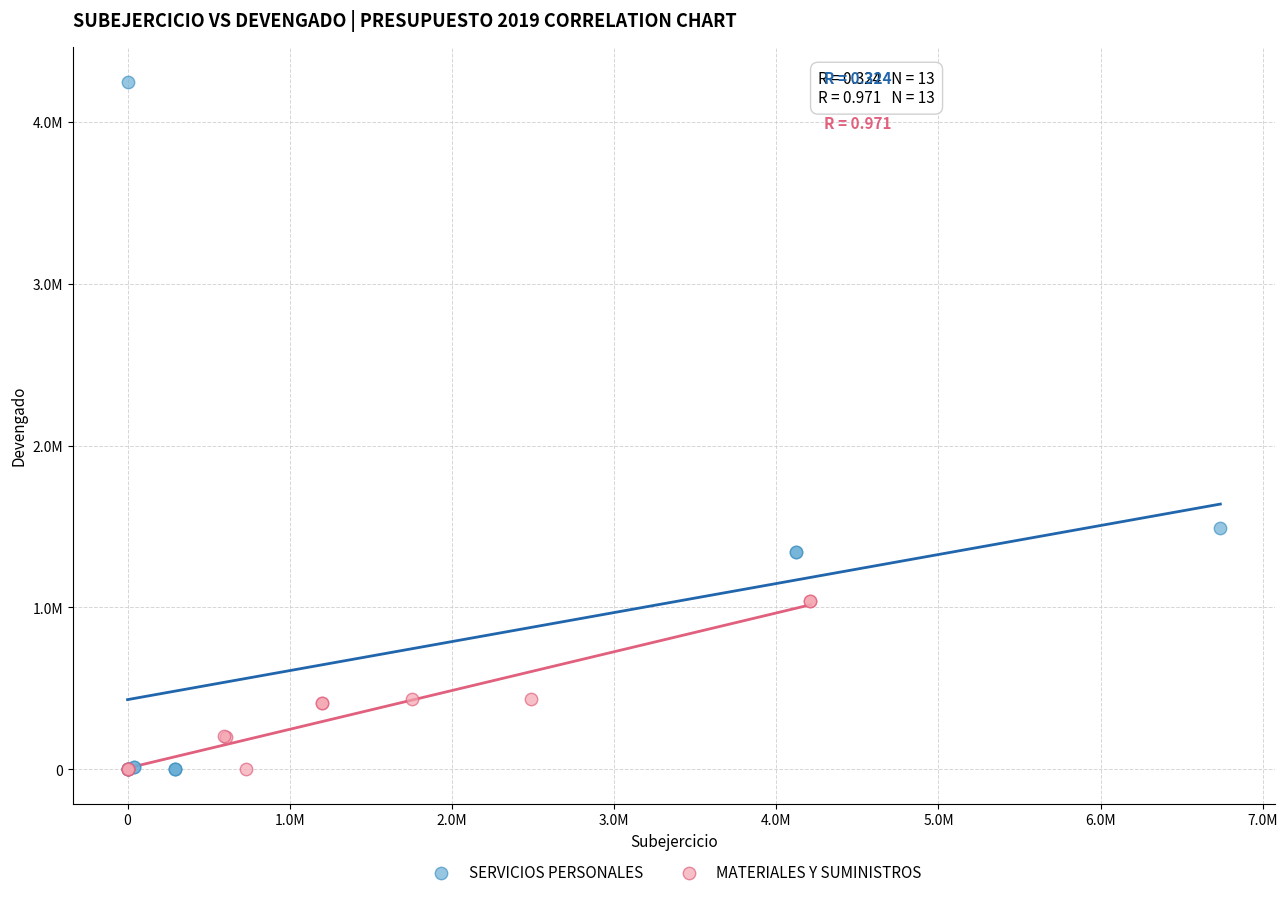

Which series contains the highest Y value?

SERVICIOS PERSONALES